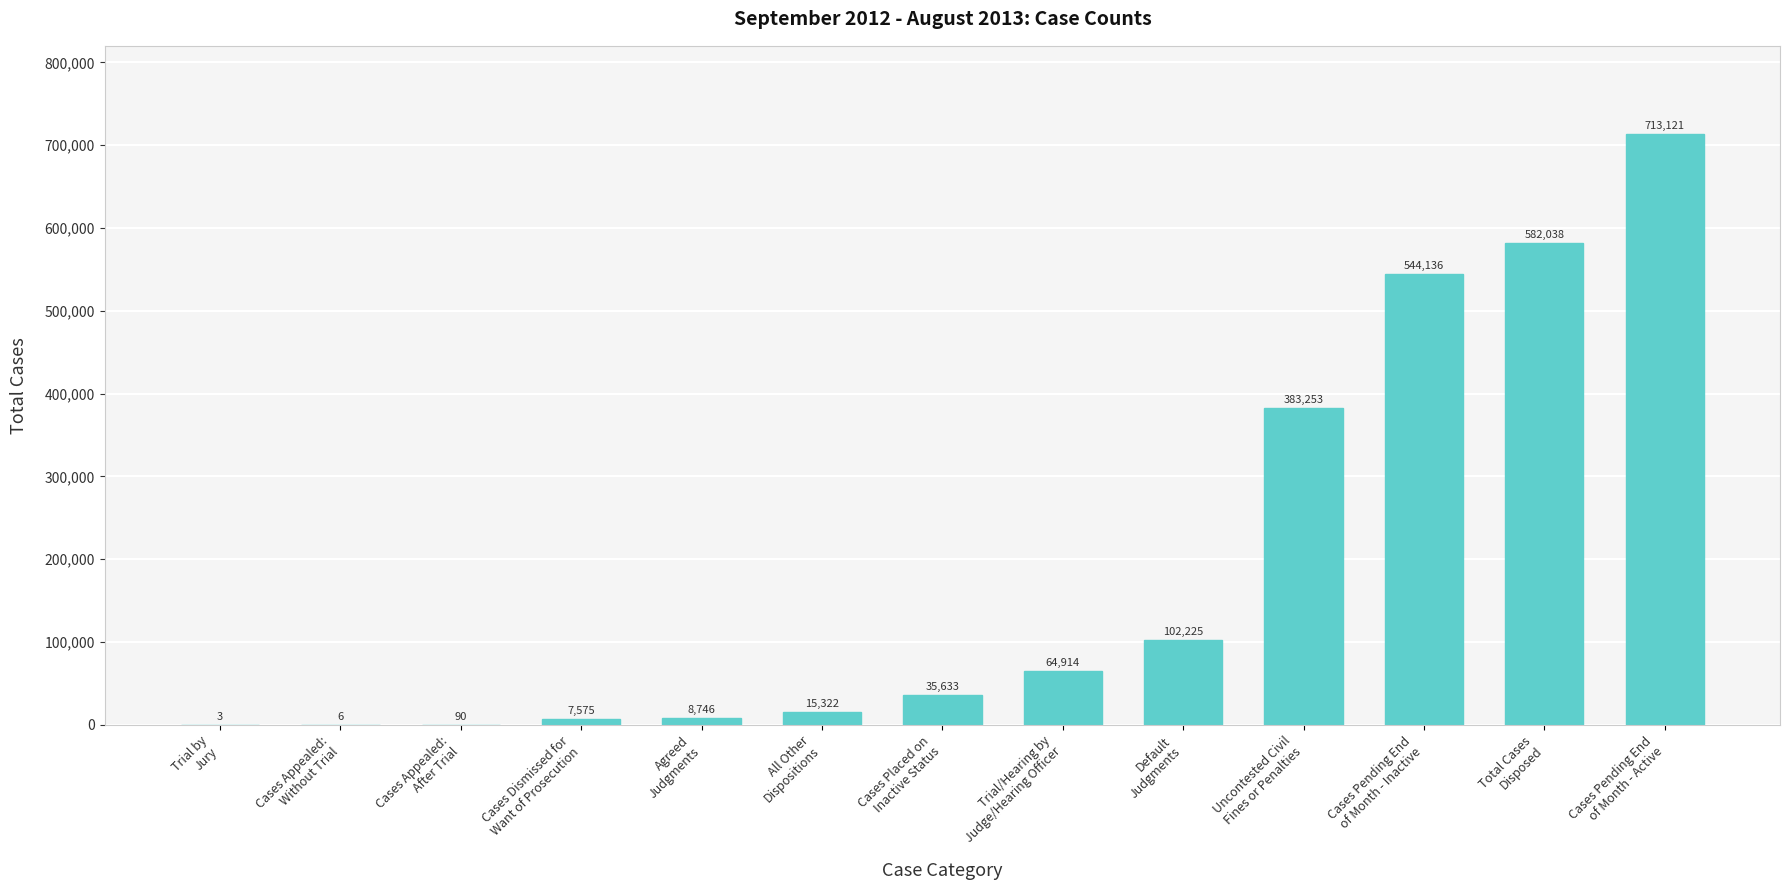

Reading left to right, what are all the values shown in this chart?

3	6	90	7575	8746	15322	35633	64914	102225	383253	544136	582038	713121